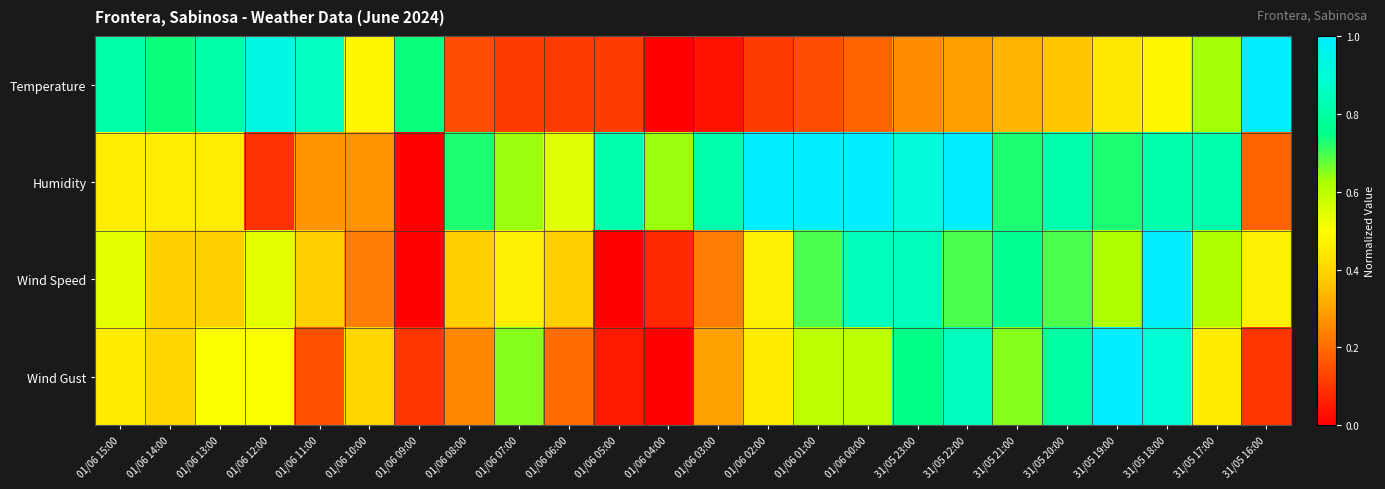

Reading left to right, transcribe all the data shown in this chart.

Temperature: 01/06 15:00=0.8	01/06 14:00=0.7	01/06 13:00=0.8	01/06 12:00=0.9	01/06 11:00=0.9	01/06 10:00=0.5	01/06 09:00=0.7	01/06 08:00=0.1	01/06 07:00=0.1	01/06 06:00=0.1	01/06 05:00=0.1	01/06 04:00=0.0	01/06 03:00=0.0	01/06 02:00=0.1	01/06 01:00=0.1	01/06 00:00=0.2	31/05 23:00=0.3	31/05 22:00=0.3	31/05 21:00=0.3	31/05 20:00=0.4	31/05 19:00=0.4	31/05 18:00=0.5	31/05 17:00=0.6	31/05 16:00=1.0
Humidity: 01/06 15:00=0.5	01/06 14:00=0.5	01/06 13:00=0.5	01/06 12:00=0.1	01/06 11:00=0.3	01/06 10:00=0.3	01/06 09:00=0.0	01/06 08:00=0.7	01/06 07:00=0.6	01/06 06:00=0.5	01/06 05:00=0.8	01/06 04:00=0.6	01/06 03:00=0.8	01/06 02:00=1.0	01/06 01:00=1.0	01/06 00:00=1.0	31/05 23:00=0.9	31/05 22:00=1.0	31/05 21:00=0.7	31/05 20:00=0.8	31/05 19:00=0.7	31/05 18:00=0.8	31/05 17:00=0.8	31/05 16:00=0.2
Wind Speed: 01/06 15:00=0.5	01/06 14:00=0.4	01/06 13:00=0.4	01/06 12:00=0.5	01/06 11:00=0.4	01/06 10:00=0.2	01/06 09:00=0.0	01/06 08:00=0.4	01/06 07:00=0.5	01/06 06:00=0.4	01/06 05:00=0.0	01/06 04:00=0.1	01/06 03:00=0.2	01/06 02:00=0.5	01/06 01:00=0.7	01/06 00:00=0.8	31/05 23:00=0.8	31/05 22:00=0.7	31/05 21:00=0.8	31/05 20:00=0.7	31/05 19:00=0.6	31/05 18:00=1.0	31/05 17:00=0.6	31/05 16:00=0.5
Wind Gust: 01/06 15:00=0.5	01/06 14:00=0.4	01/06 13:00=0.5	01/06 12:00=0.5	01/06 11:00=0.1	01/06 10:00=0.4	01/06 09:00=0.1	01/06 08:00=0.2	01/06 07:00=0.7	01/06 06:00=0.2	01/06 05:00=0.1	01/06 04:00=0.0	01/06 03:00=0.3	01/06 02:00=0.5	01/06 01:00=0.6	01/06 00:00=0.6	31/05 23:00=0.8	31/05 22:00=0.8	31/05 21:00=0.7	31/05 20:00=0.8	31/05 19:00=1.0	31/05 18:00=0.9	31/05 17:00=0.5	31/05 16:00=0.1